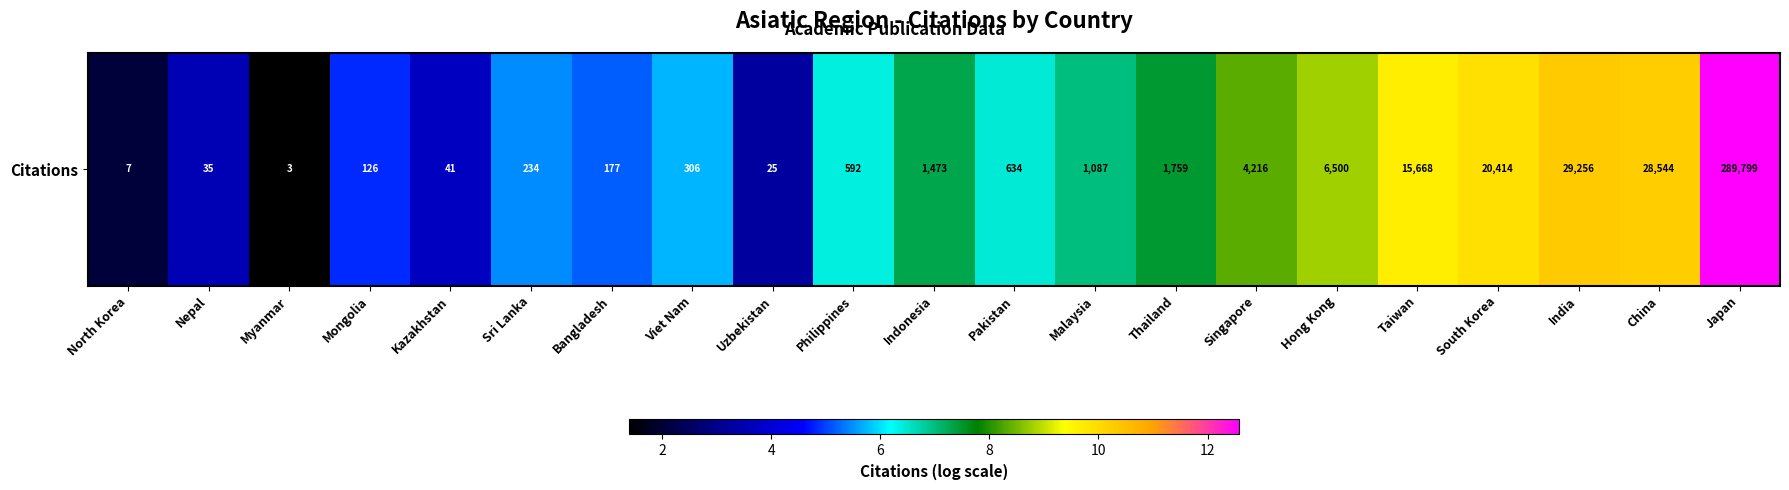

Which label corresponds to the smallest value in the chart?

Myanmar